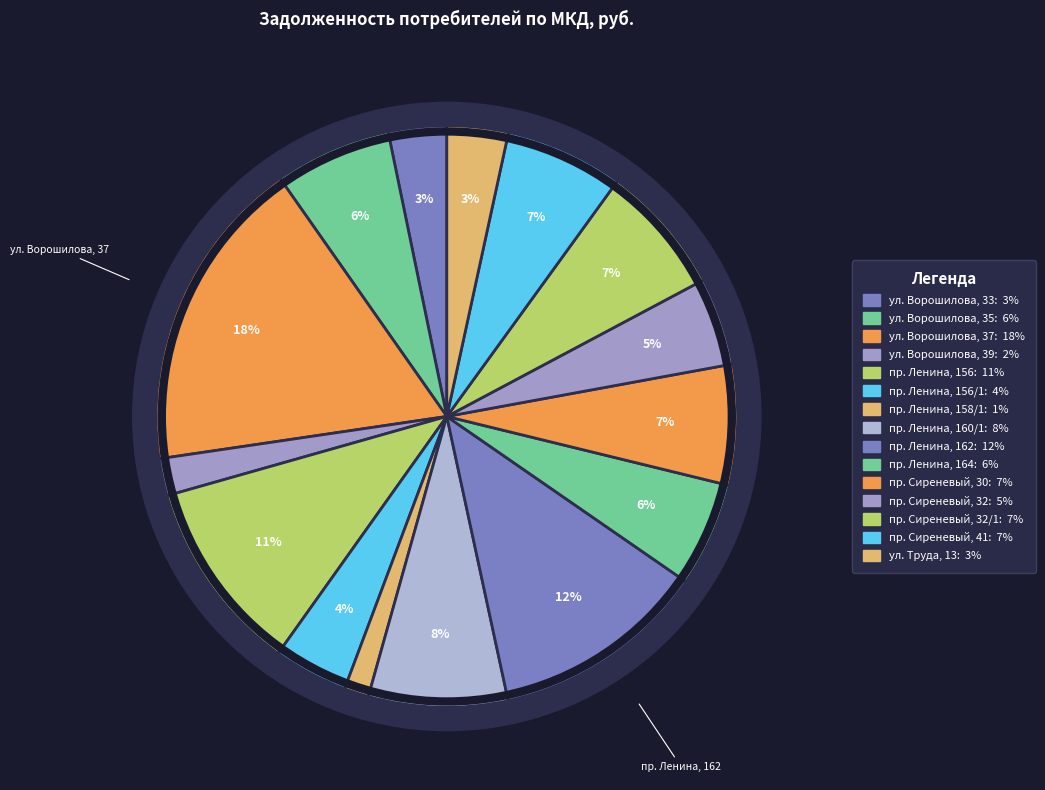

Do ул. Труда, 13 and пр. Сиреневый, 30 together represent more than half of the pie?

No